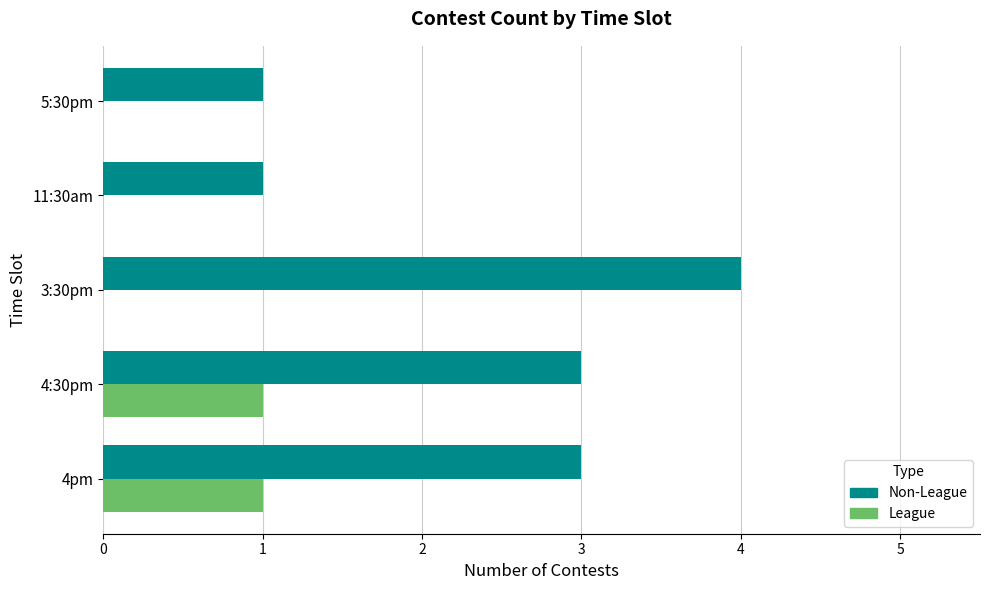

Is it true that Non-League equals 2 at 5:30pm?

False